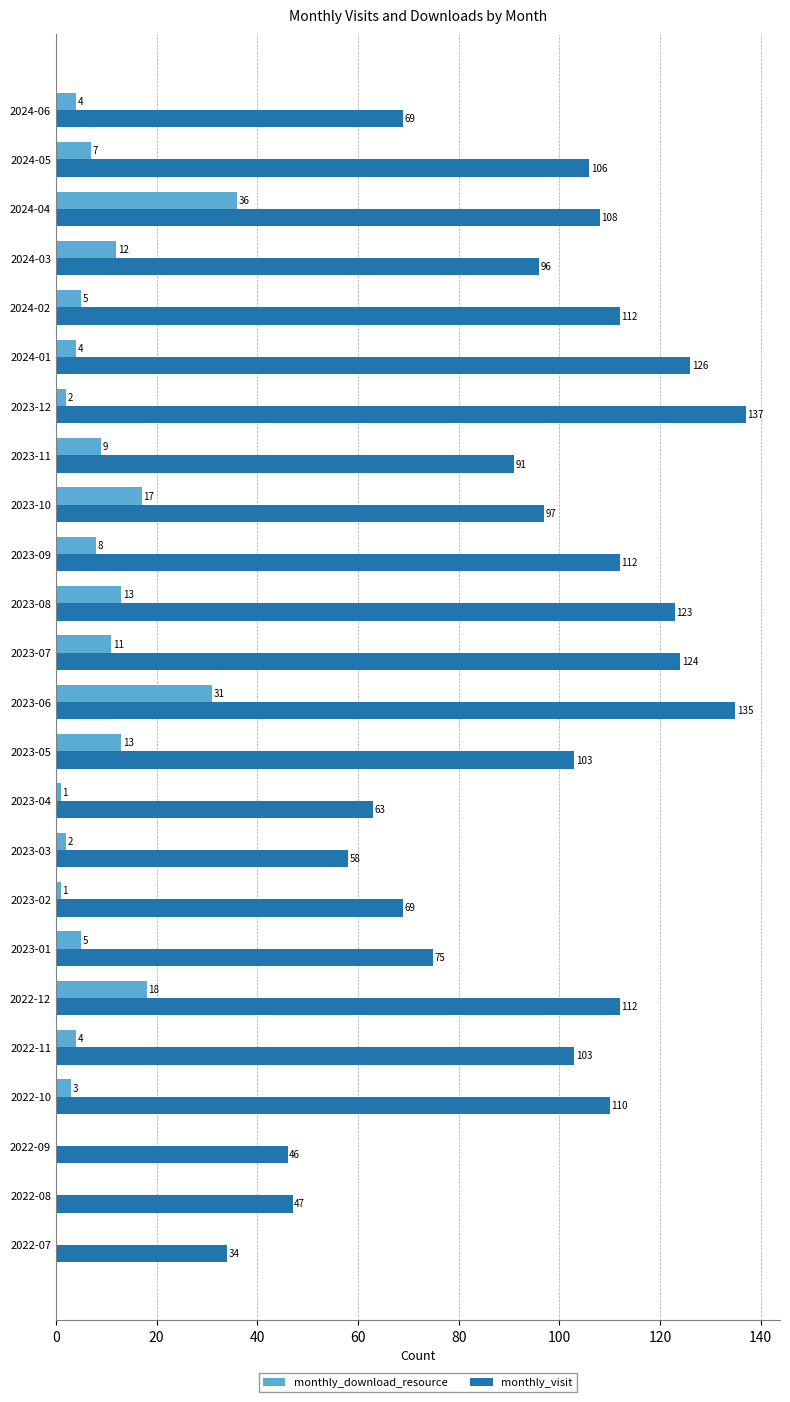

What is the average value of the monthly_visit series?

94